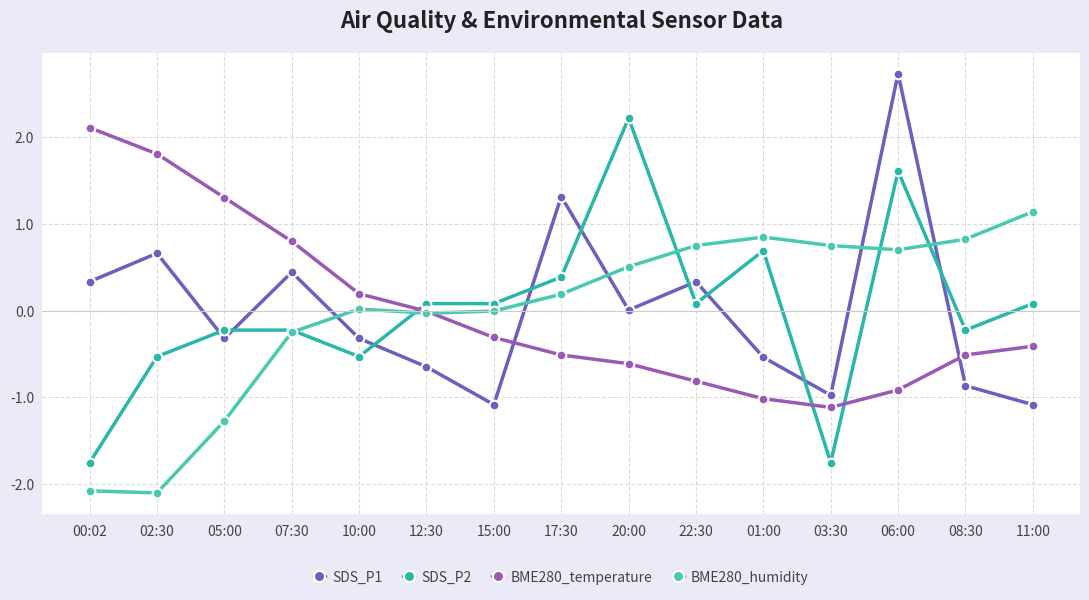

What is the total value across all series at 02:30?

-0.2